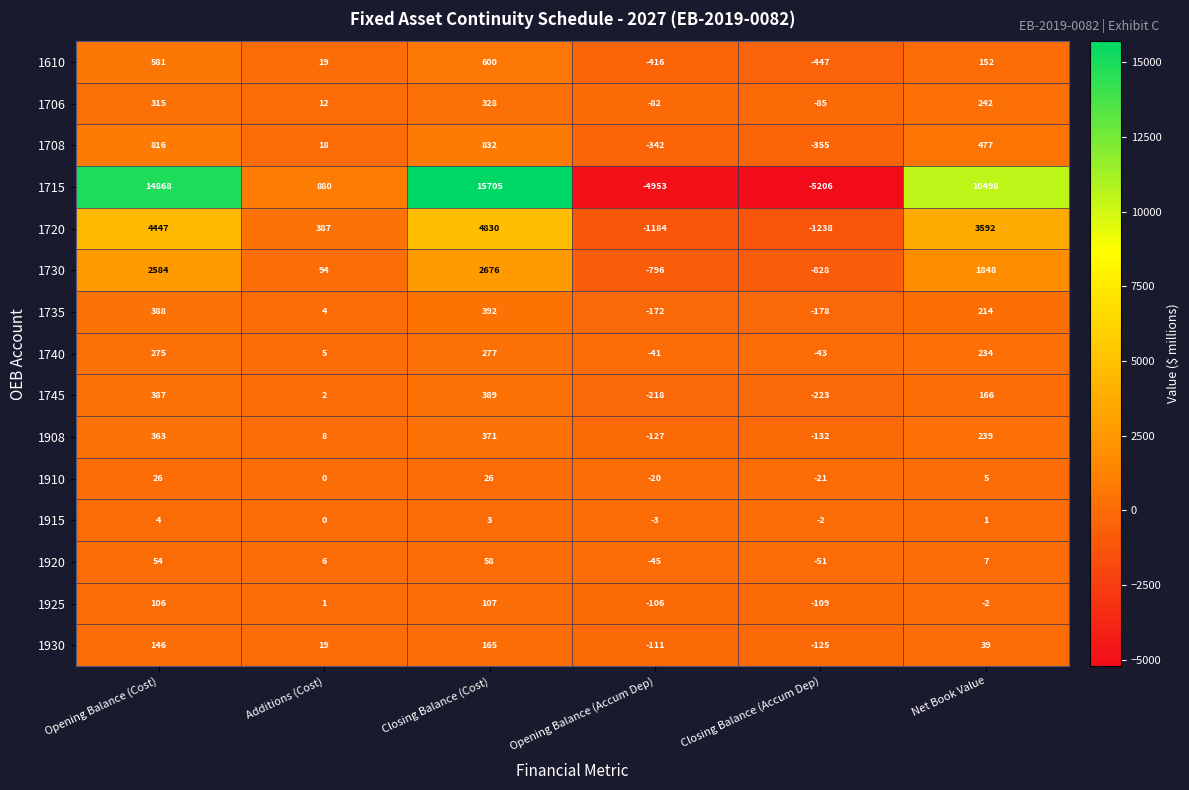

What is the difference between the maximum and minimum values in the 1730 series?

3504